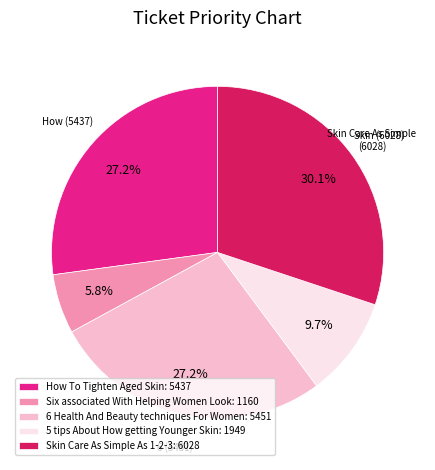

Count the number of slices in the pie.

5